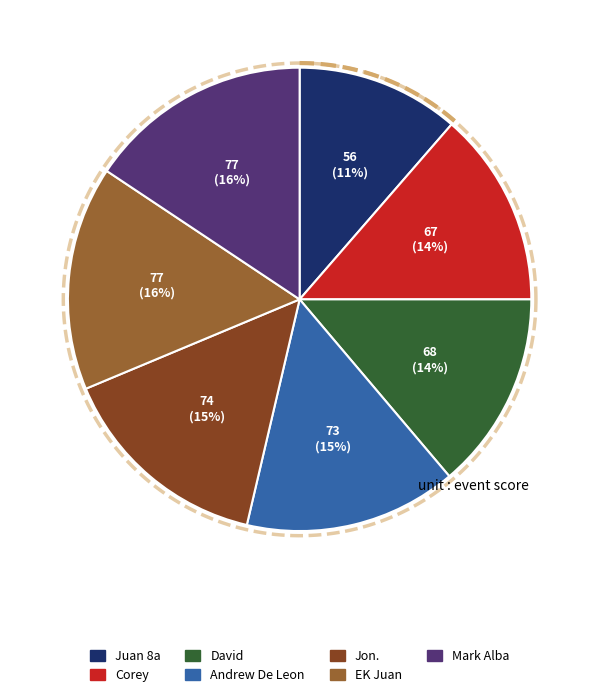

How many segments does this pie chart have?

7